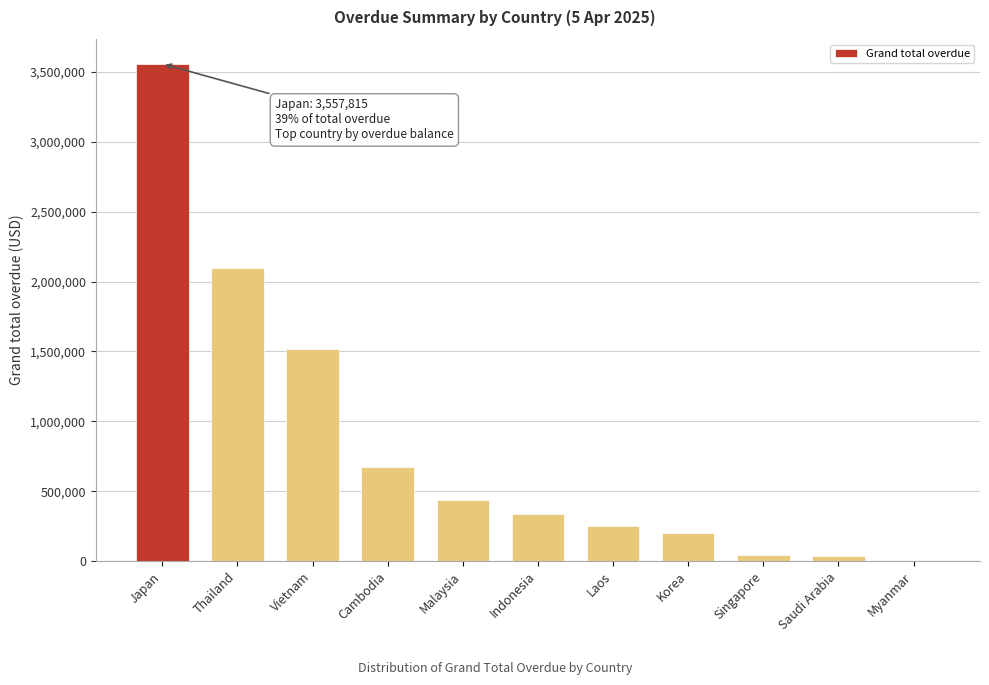

What is the sum of all values?

9164266.5